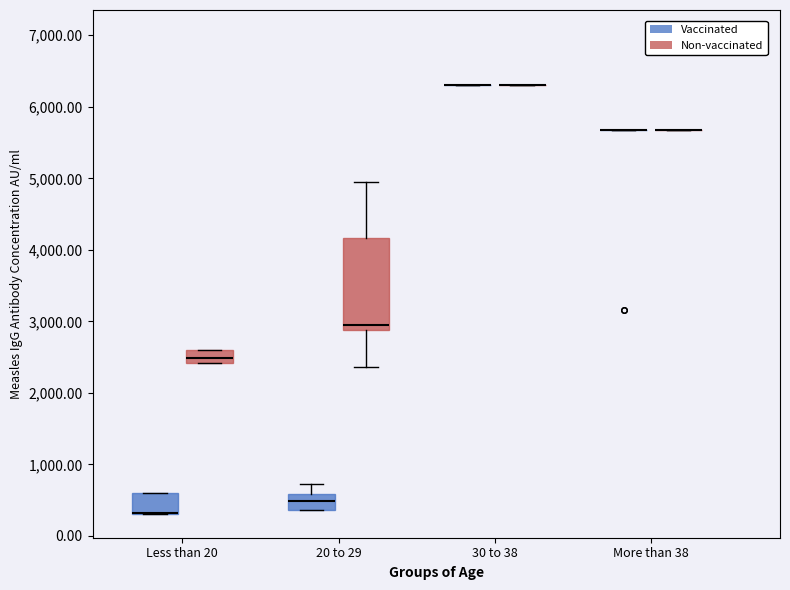

Comparing the boxes themselves (not the whiskers), which one is the tallest?

20 to 29 (Non-vaccinated)